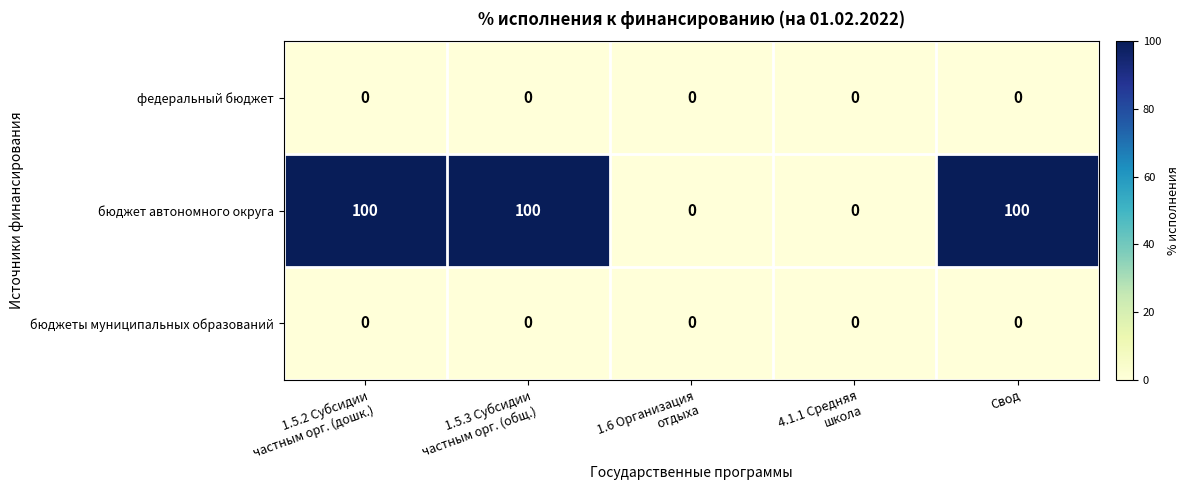

Reading right to left, list all the values displayed in this chart.

федеральный бюджет: 0	0	0	0	0
бюджет автономного округа: 100	0	0	100	100
бюджеты муниципальных образований: 0	0	0	0	0